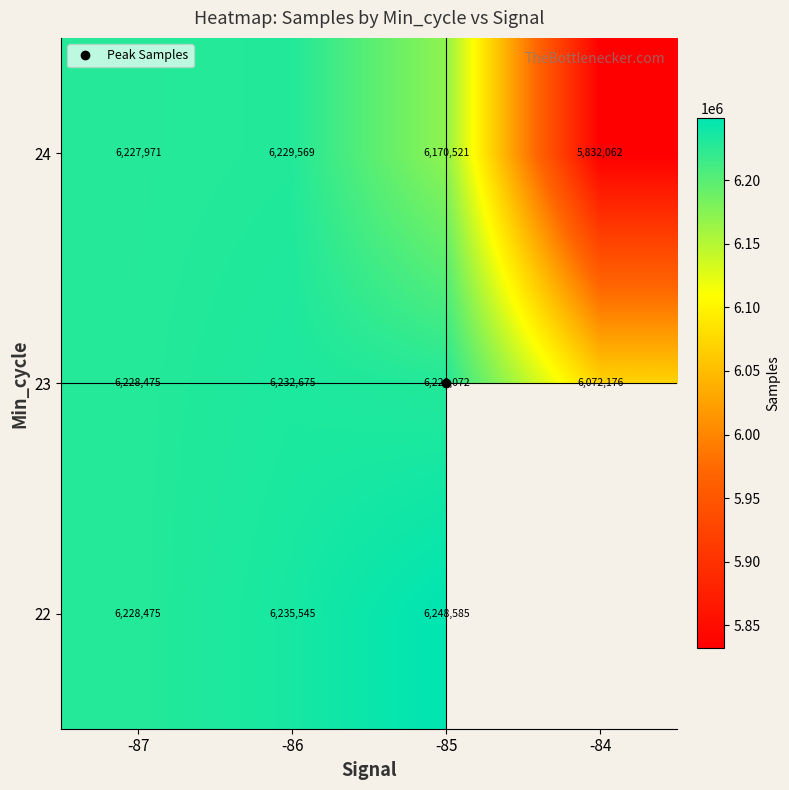

Which category has the highest value in the 23 series?

-86